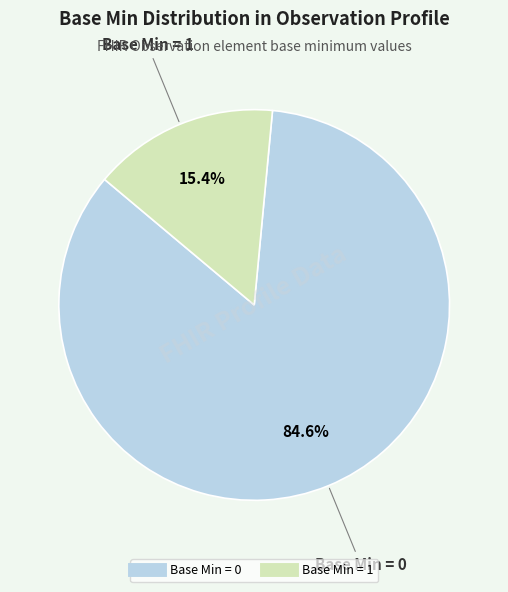

How many segments does this pie chart have?

2